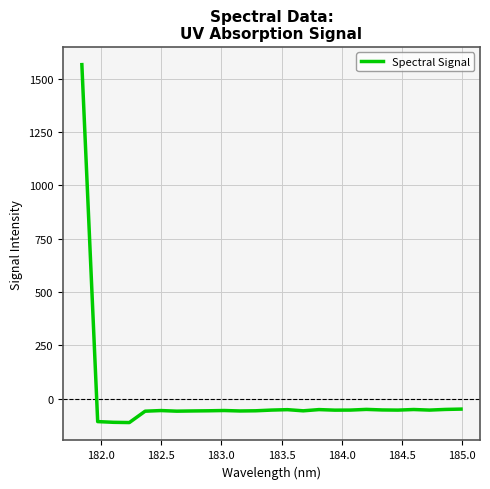

What is the minimum value shown in the chart?

-111.5